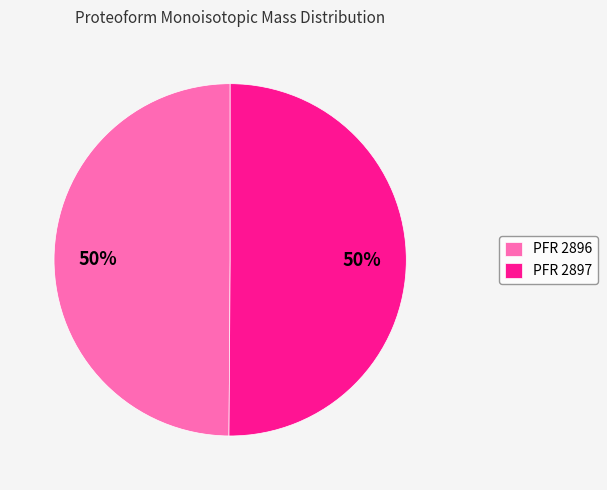

Do PFR 2897 and PFR 2896 together represent more than half of the pie?

Yes